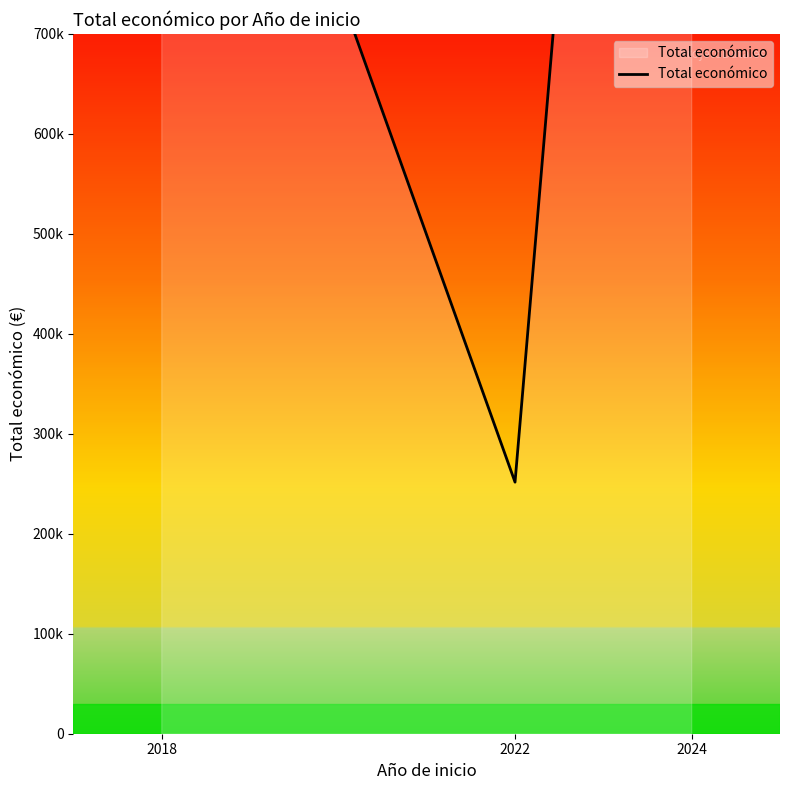

Reading left to right, what are all the values shown in this chart?

1240357	251662	2332723